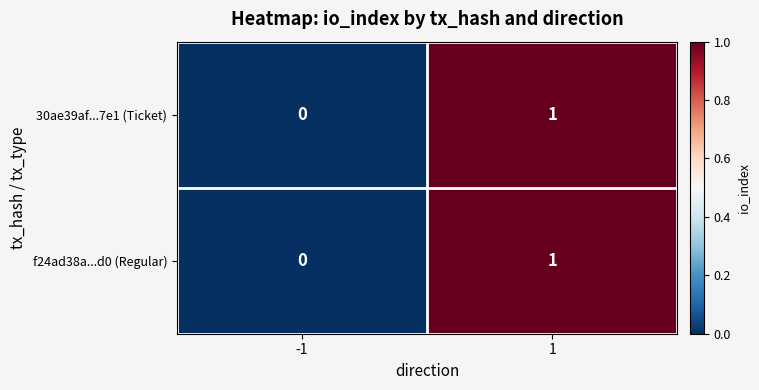

Is it true that 30ae39af...7e1 (Ticket) equals 0 at 1?

False